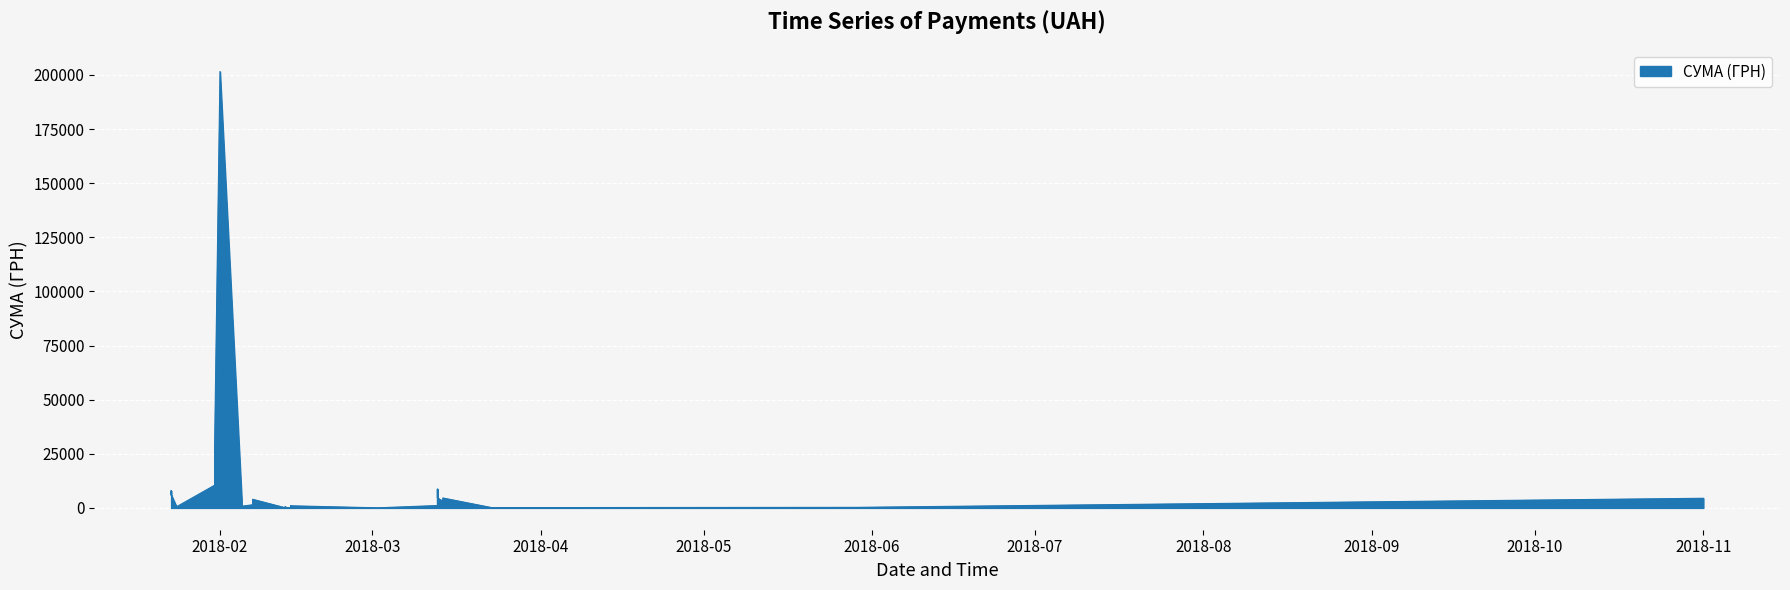

What is the ratio of the value at 07.02.2018 to the value at 29.05.2018?

2.1